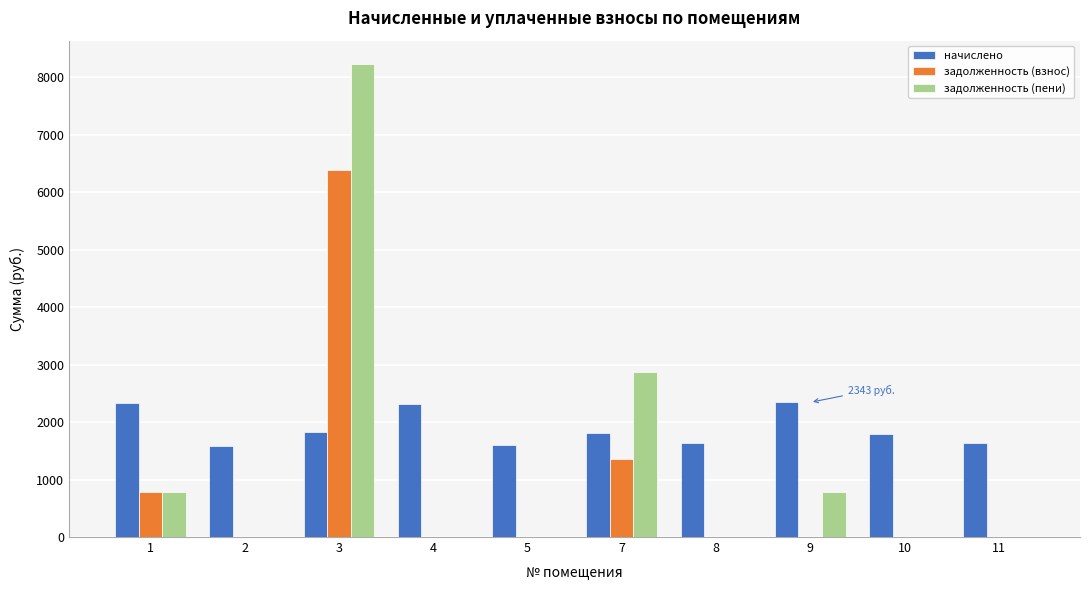

What is the greatest value displayed?

8221.0